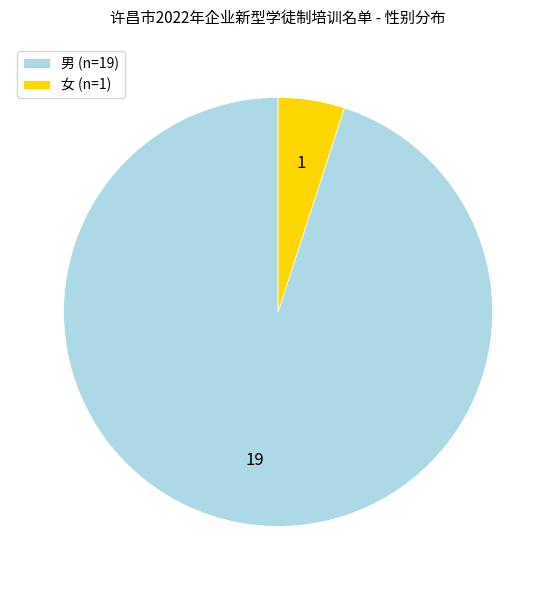

What is the smallest slice in the pie chart?

女